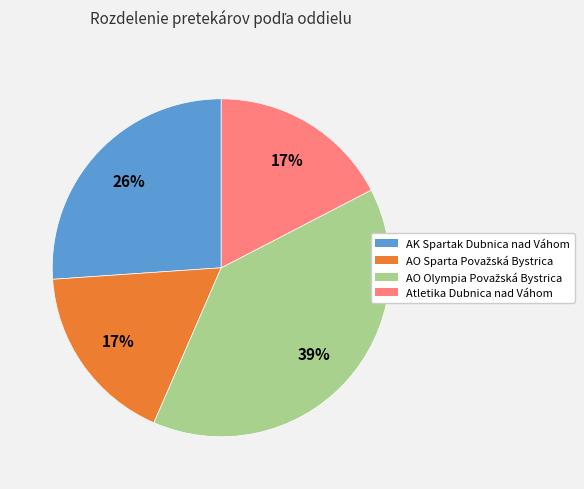

Count the number of slices in the pie.

4